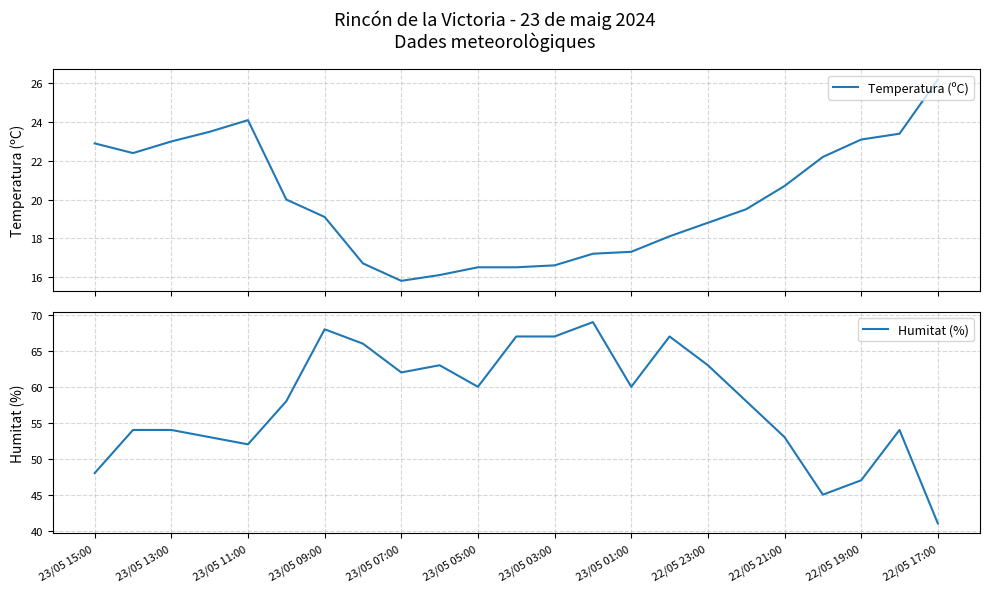

What is the minimum value shown in the chart?

15.8